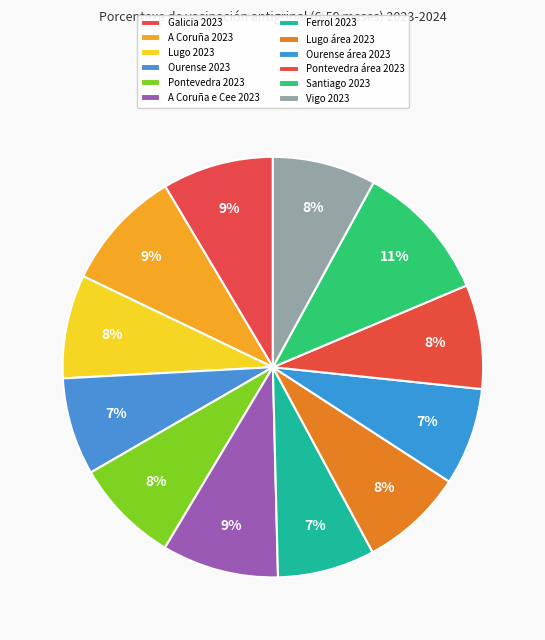

To the nearest percent, what is the difference between the A Coruña 2023 and Pontevedra área 2023 slice percentages?

1%